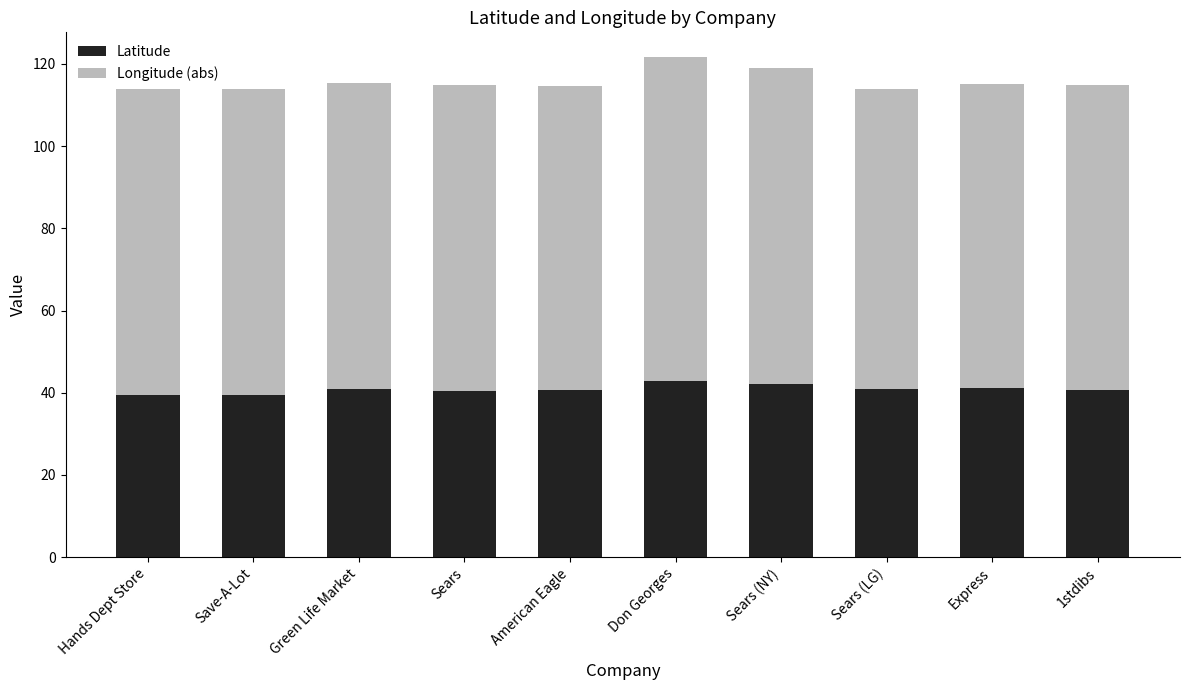

What value does the Latitude series have at Save-A-Lot?

39.4